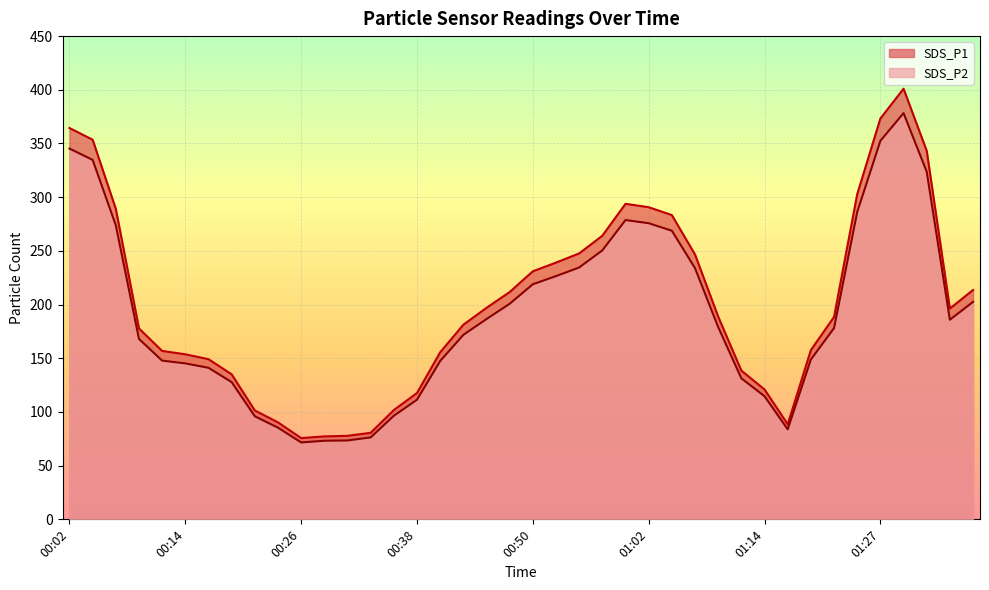

Which series has the largest total across all categories?

SDS_P1